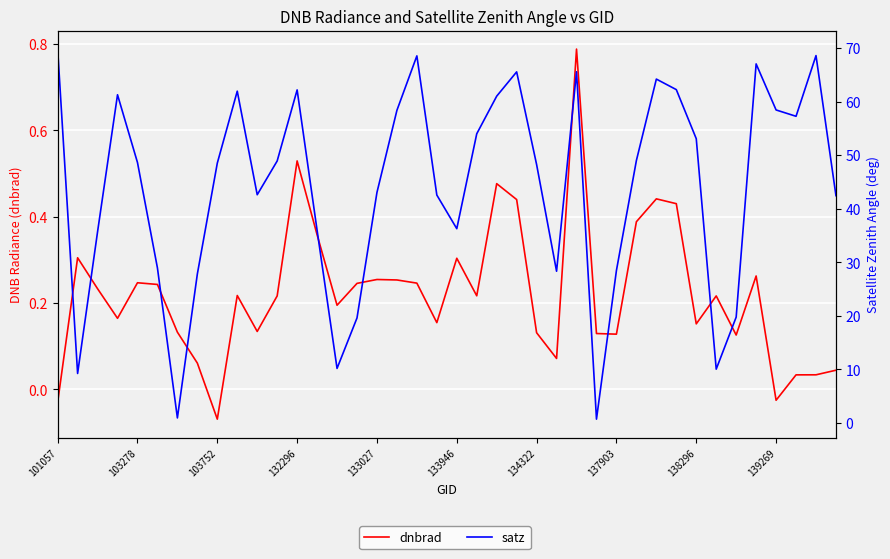

Reading right to left, what are all the values shown in this chart?

dnbrad: 0.0	0.0	0.0	-0.0	0.3	0.1	0.2	0.2	0.4	0.4	0.4	0.1	0.1	0.8	0.1	0.1	0.4	0.5	0.2	0.3	0.2	0.2	0.3	0.3	0.2	0.2	0.4	0.5	0.2	0.1	0.2	-0.1	0.1	0.1	0.2	0.2	0.2	0.2	0.3	-0.0
satz: 42.5	68.6	57.3	58.5	67.0	19.8	10.1	53.1	62.2	64.2	49.0	28.5	0.7	65.6	28.3	48.3	65.6	61.0	54.0	36.3	42.6	68.5	58.4	43.1	19.6	10.2	36.0	62.2	48.9	42.6	62.0	48.5	27.8	1.0	29.0	48.6	61.3	35.7	9.3	69.8